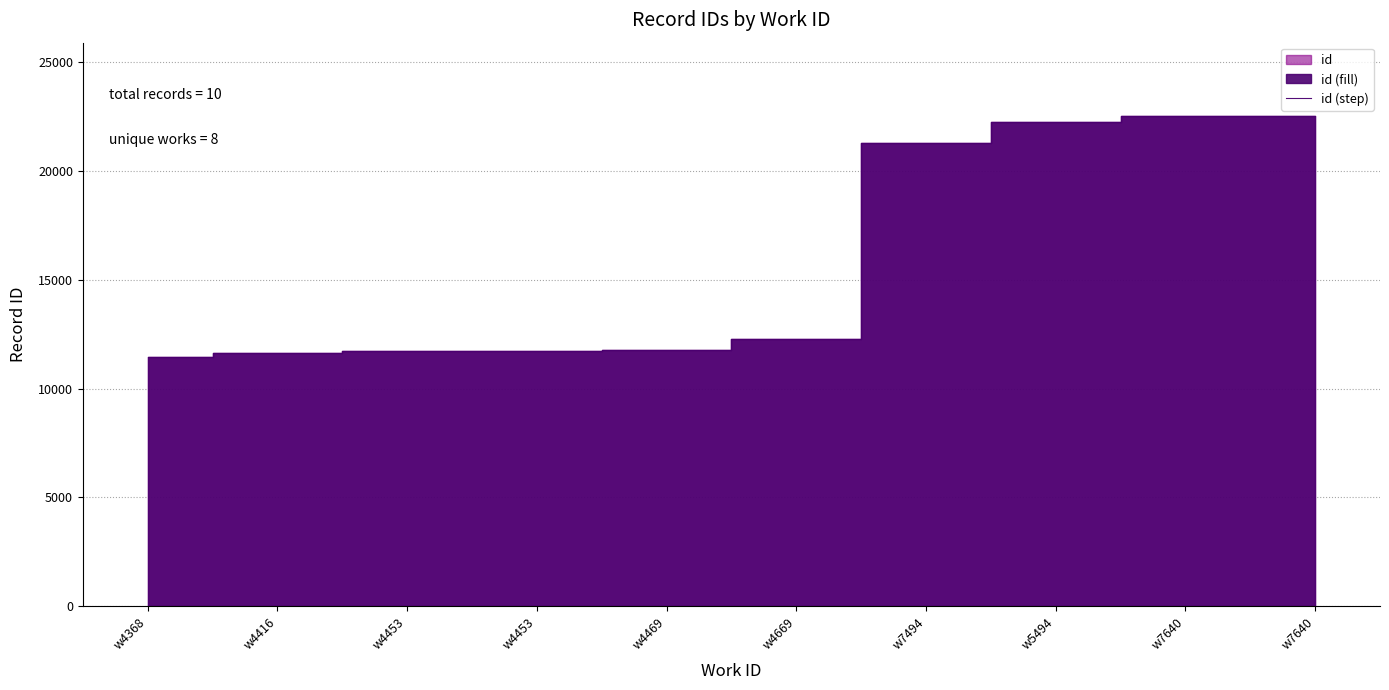

Is it true that the value at w7494 is 13453?

False